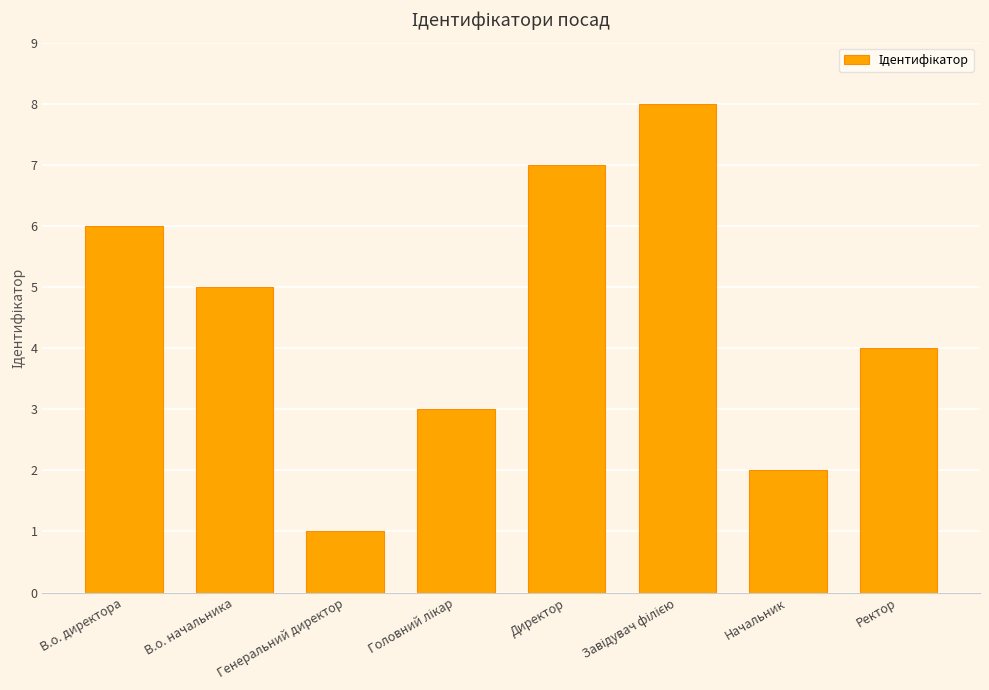

What is the label of the 3rd bar from the left?

Генеральний директор